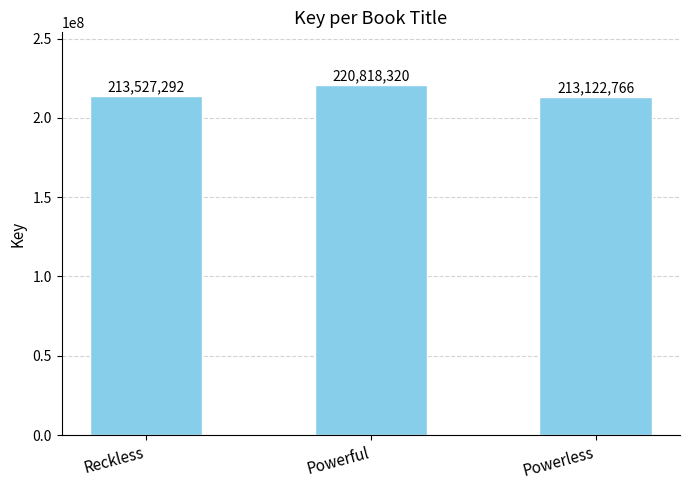

What is the smallest value displayed?

213122766